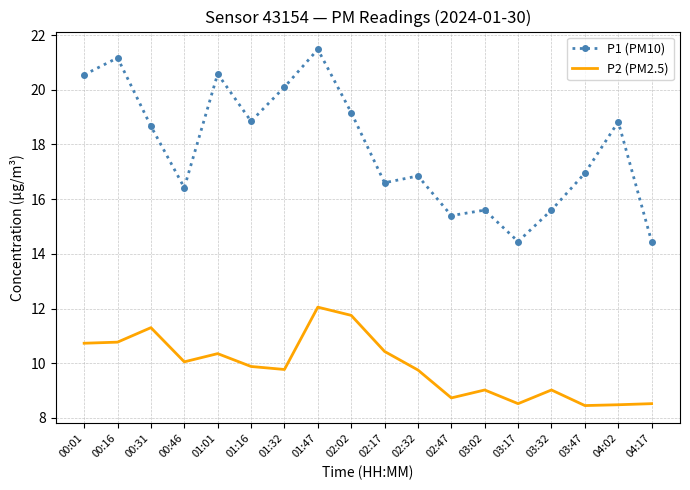

At which label does P1 (PM10) first exceed 18?

00:01